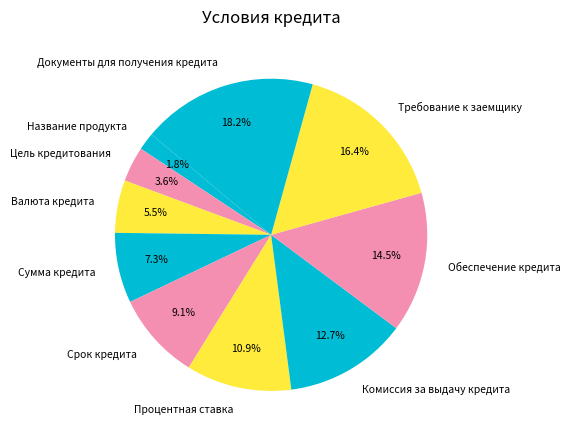

To the nearest percent, what portion does Требование к заемщику represent?

16%